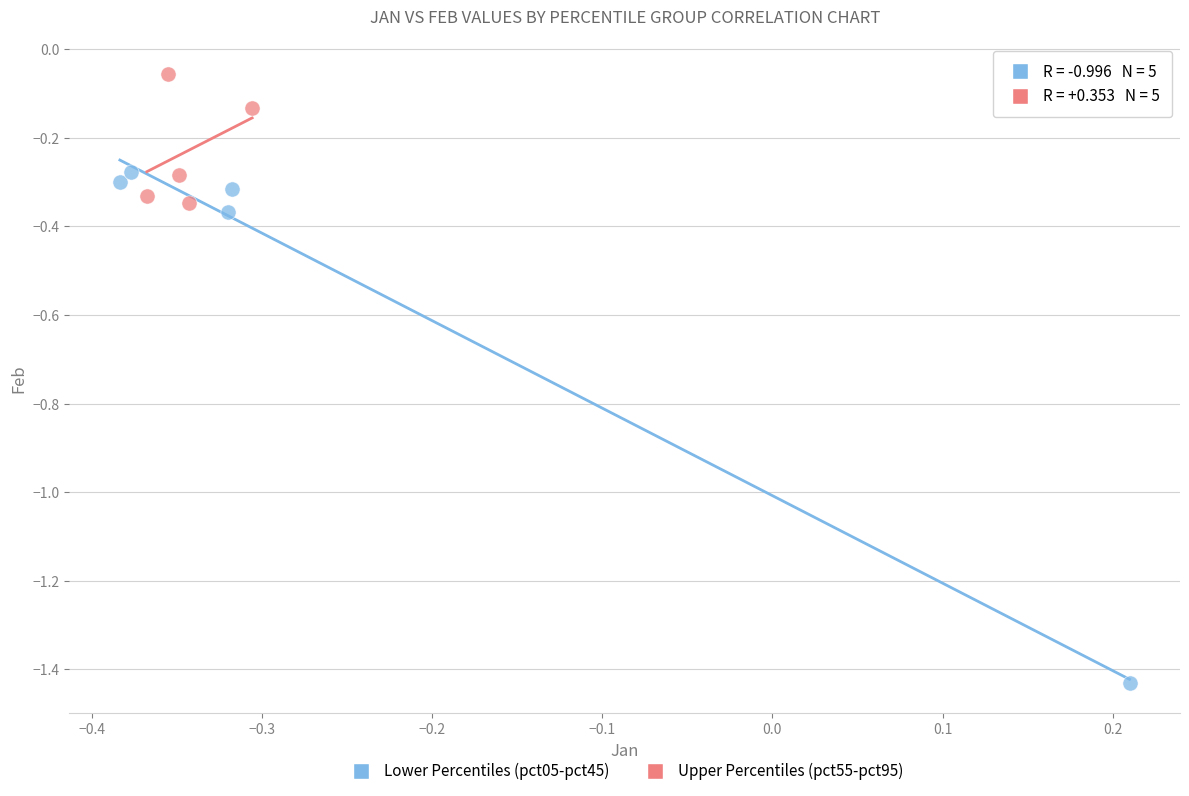

Which series reaches the minimum Y coordinate?

Lower Percentiles (pct05-pct45)